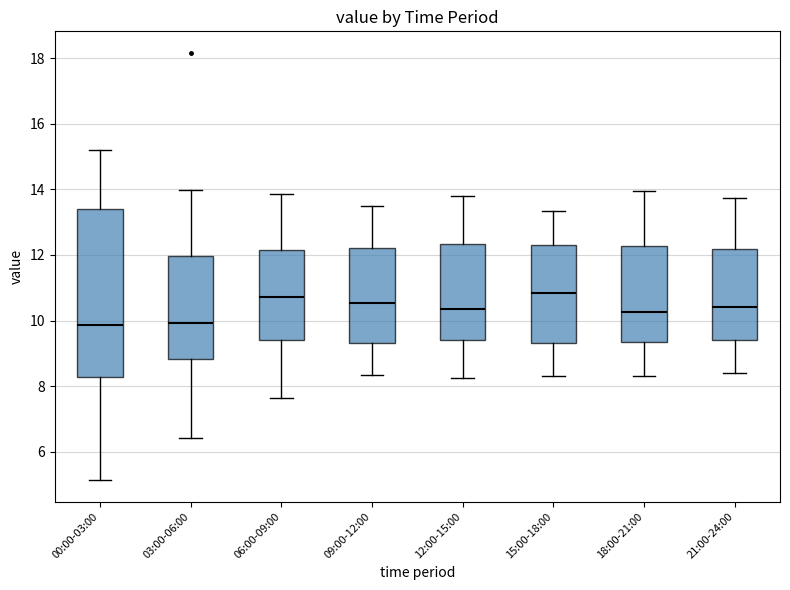

Reading left to right, read every box against the y-axis: the position of its median line, the range the box covers, and the ends of its whiskers. The values are not printed on the chart, so give them approximately, as read against the axis.

00:00-03:00: median 9.8, box 8.2 to 13.4, whiskers 5.2 to 15.2
03:00-06:00: median 10.0, box 8.8 to 12.0, whiskers 6.4 to 14.0
06:00-09:00: median 10.8, box 9.4 to 12.2, whiskers 7.6 to 13.8
09:00-12:00: median 10.6, box 9.4 to 12.2, whiskers 8.4 to 13.6
12:00-15:00: median 10.4, box 9.4 to 12.4, whiskers 8.2 to 13.8
15:00-18:00: median 10.8, box 9.4 to 12.4, whiskers 8.4 to 13.4
18:00-21:00: median 10.2, box 9.4 to 12.2, whiskers 8.4 to 14.0
21:00-24:00: median 10.4, box 9.4 to 12.2, whiskers 8.4 to 13.8